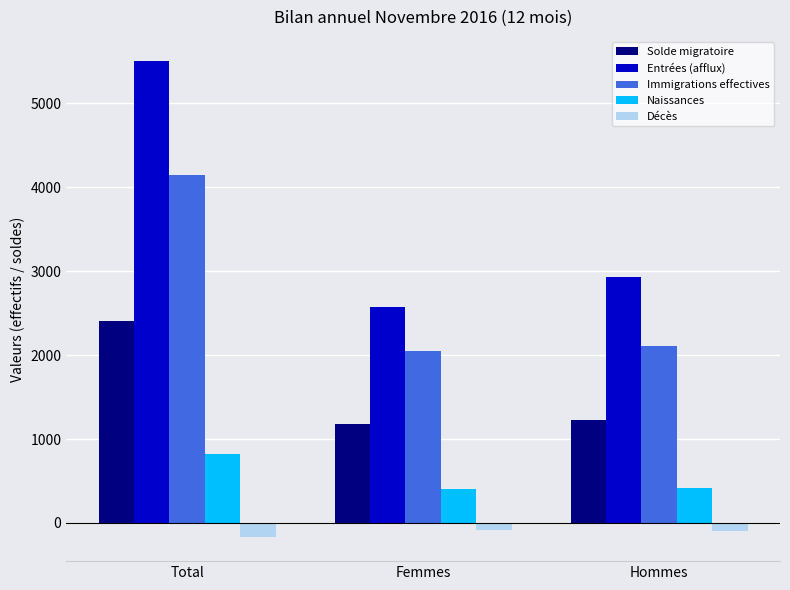

How many values in the Décès series exceed -92?

1